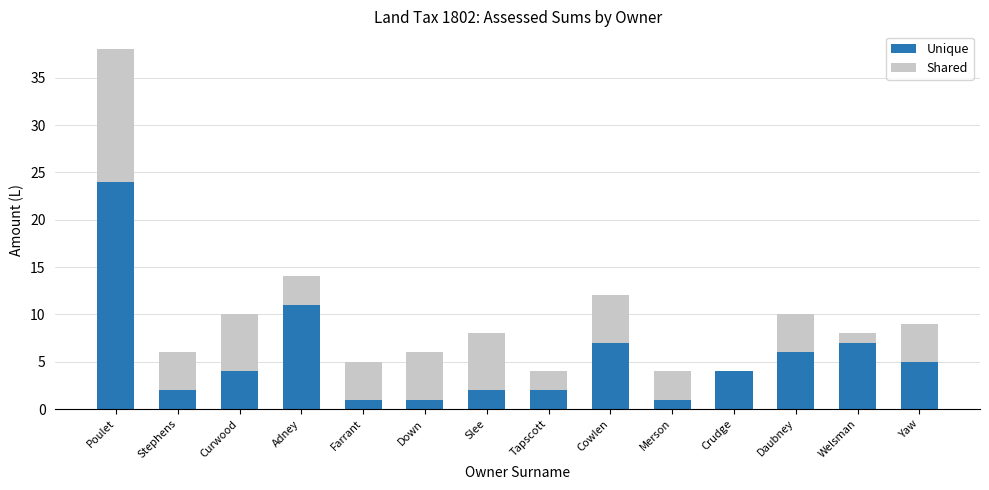

Which series changed the most between Down and Welsman?

Unique